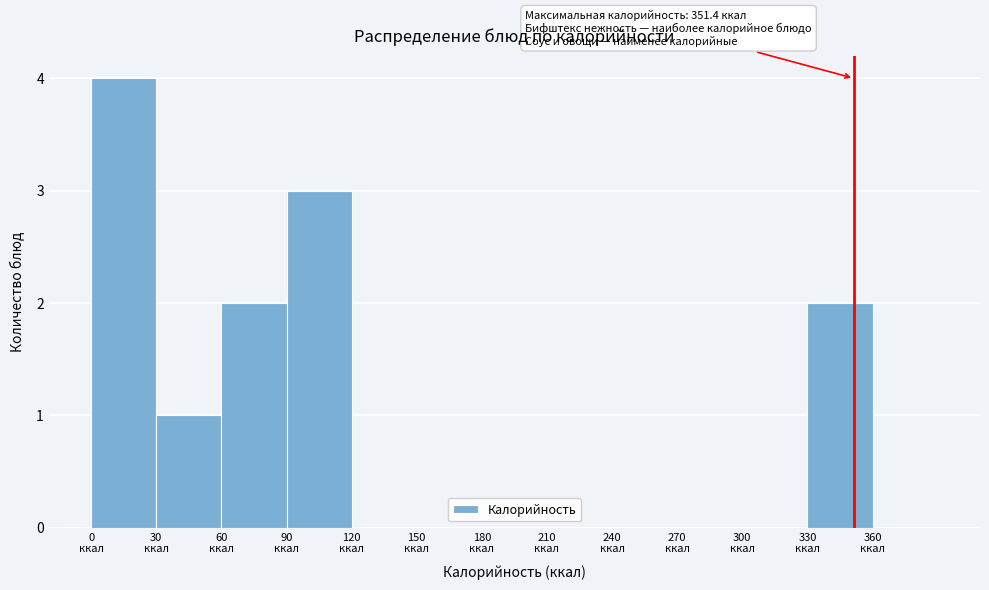

Over which range of the x-axis is the bar tallest?

0 to 30